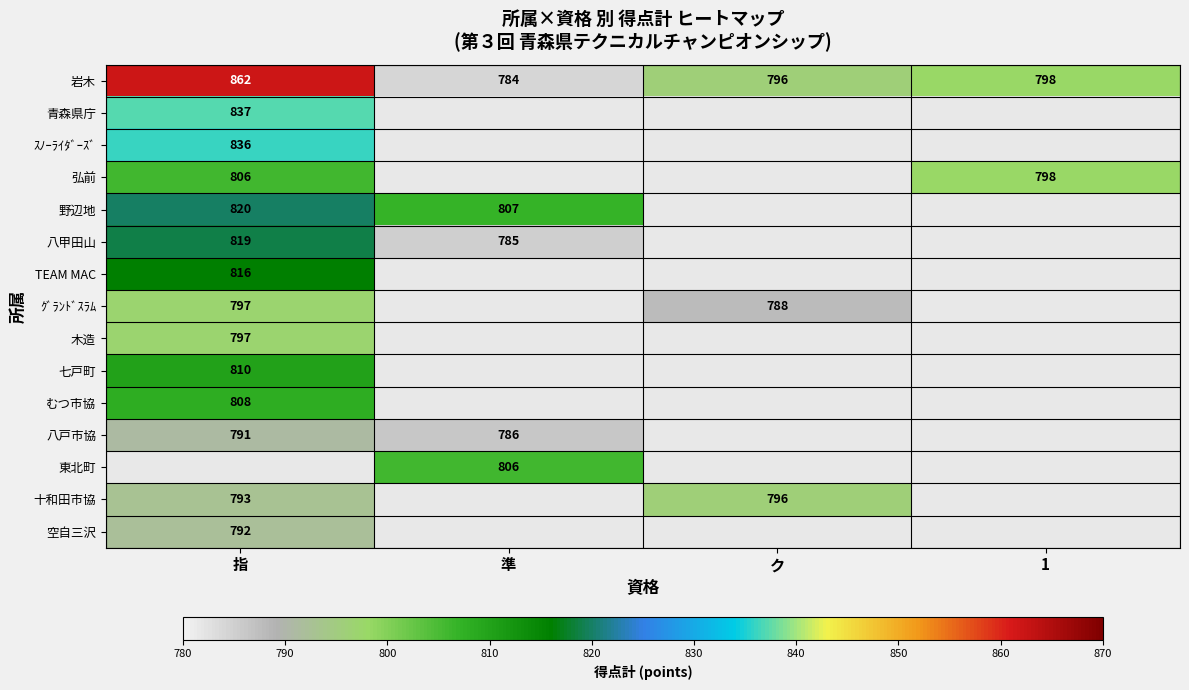

The value of 青森県庁 at 指 is 294. True or false?

False